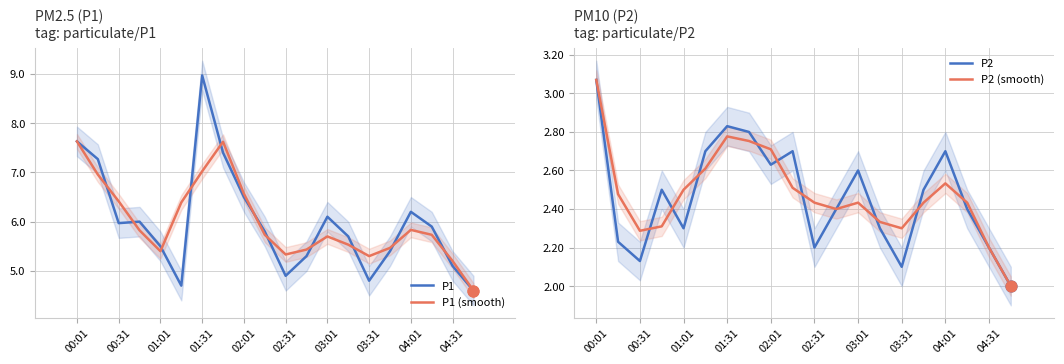

The value of P1 at 01:01 is 9.2. True or false?

False